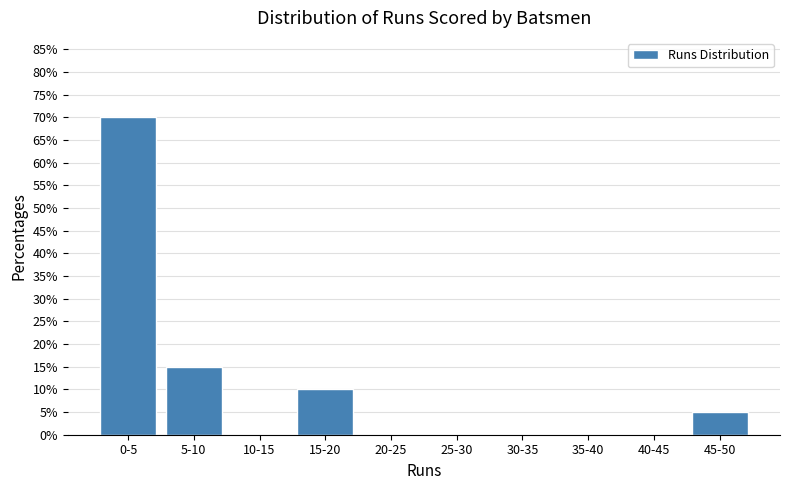

Reading right to left, transcribe all the data shown in this chart.

45-50=5	40-45=0	35-40=0	30-35=0	25-30=0	20-25=0	15-20=10	10-15=0	5-10=15	0-5=70